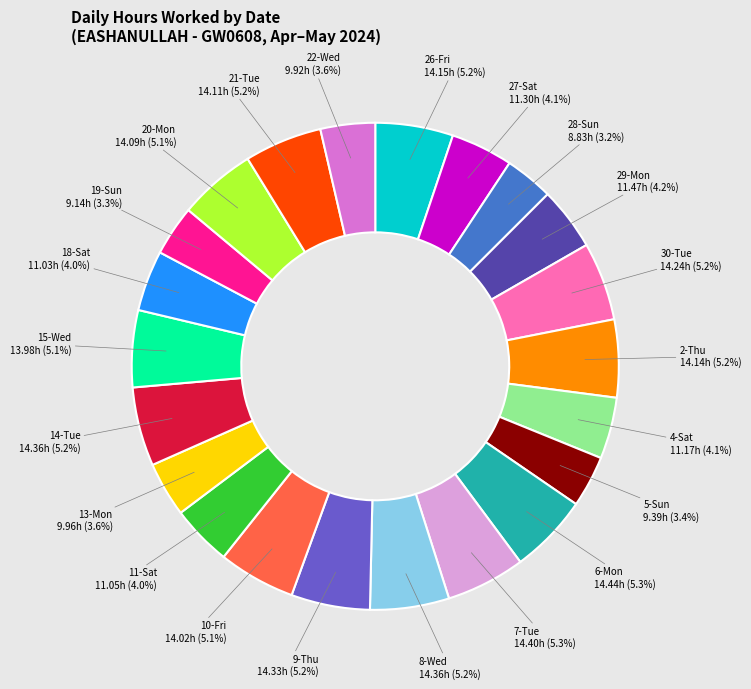

How many slices are in this pie chart?

22